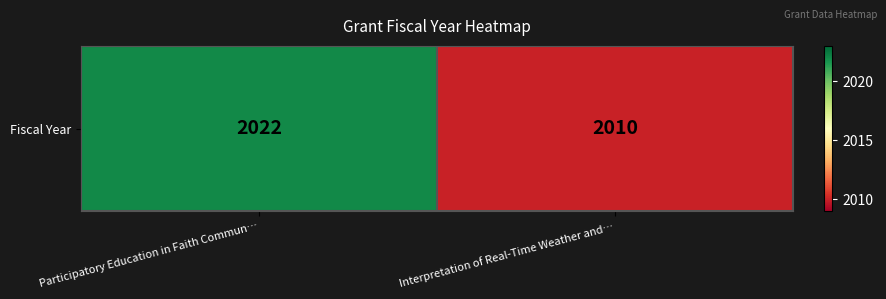

What is the ratio of the value at Interpretation of Real-Time Weather and… to the value at Participatory Education in Faith Commun…?

1.0